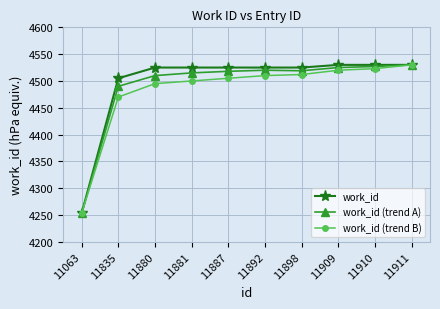

What is the value of the work_id (trend B) point at the 1st from the left?

4253